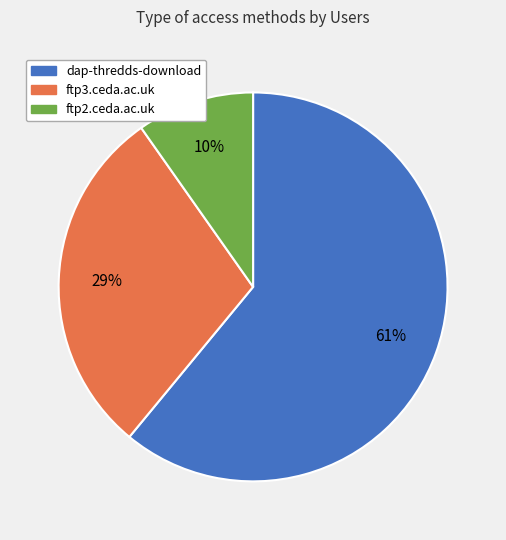

Count the number of slices in the pie.

3